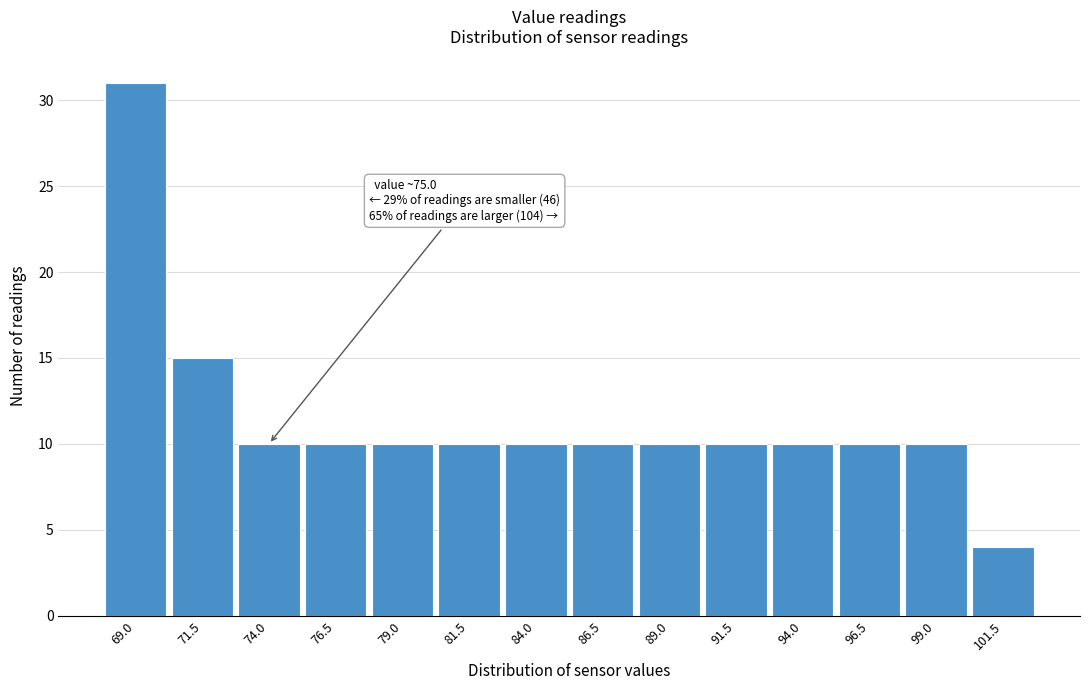

Reading left to right, what are all the values shown in this chart?

69.0=31	71.5=15	74.0=10	76.5=10	79.0=10	81.5=10	84.0=10	86.5=10	89.0=10	91.5=10	94.0=10	96.5=10	99.0=10	101.5=4